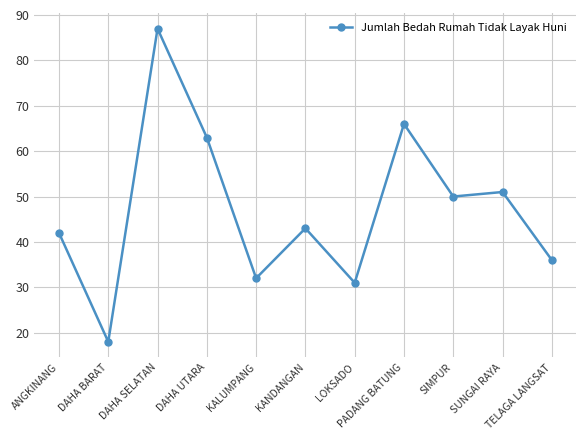

Reading right to left, list all the values displayed in this chart.

36	51	50	66	31	43	32	63	87	18	42